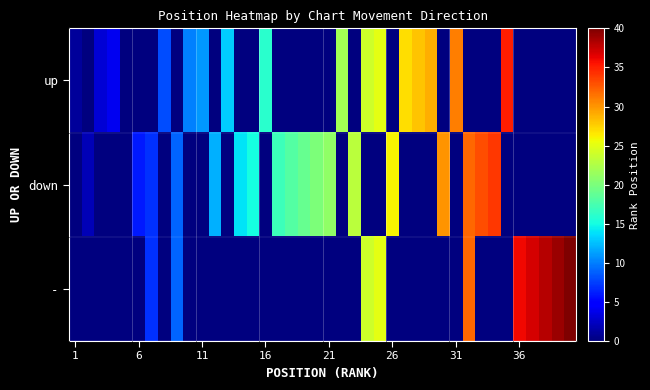

Which series has the widest spread of values?

-